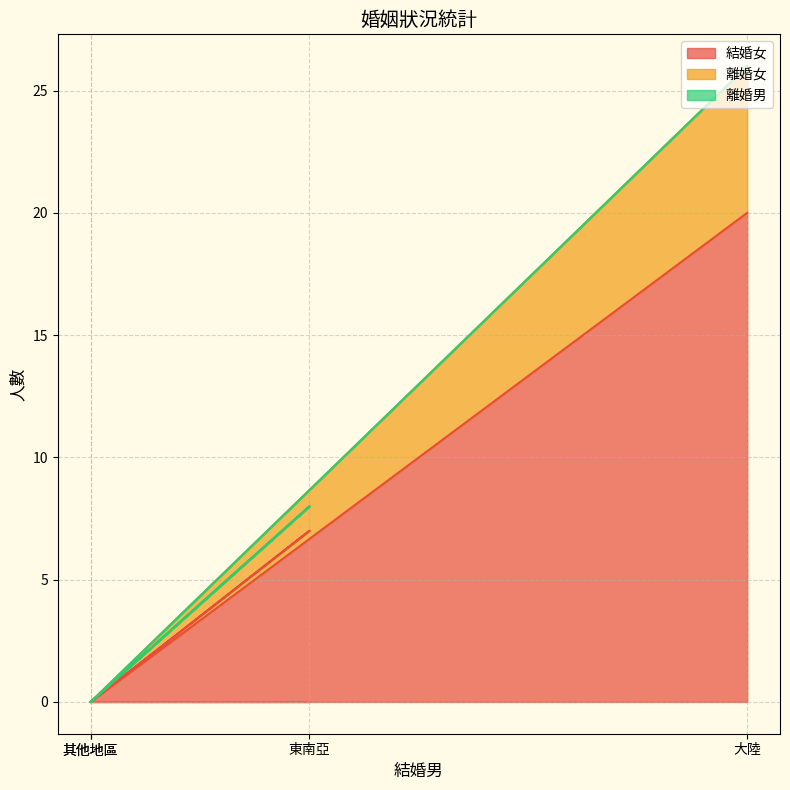

What is the difference between the maximum and minimum values in the 離婚女 series?

26